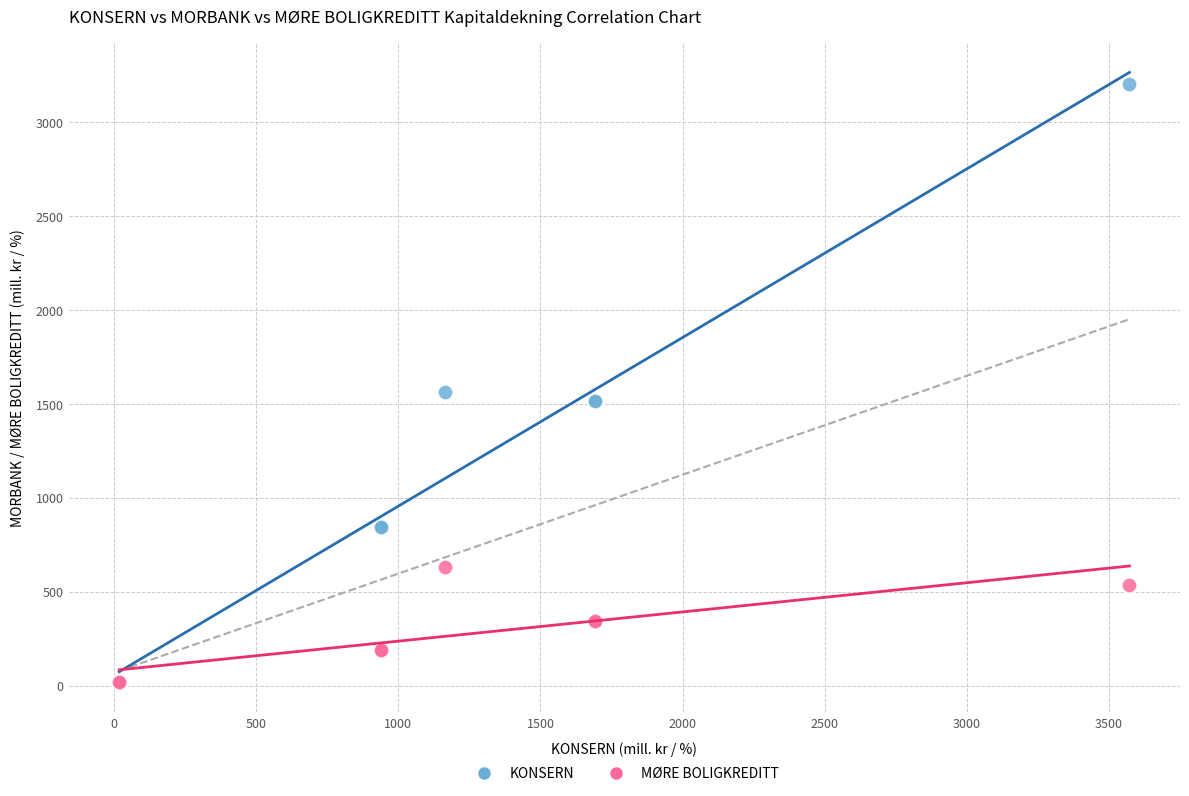

In the KONSERN series, what Y value is closest to 1612?

1563.4